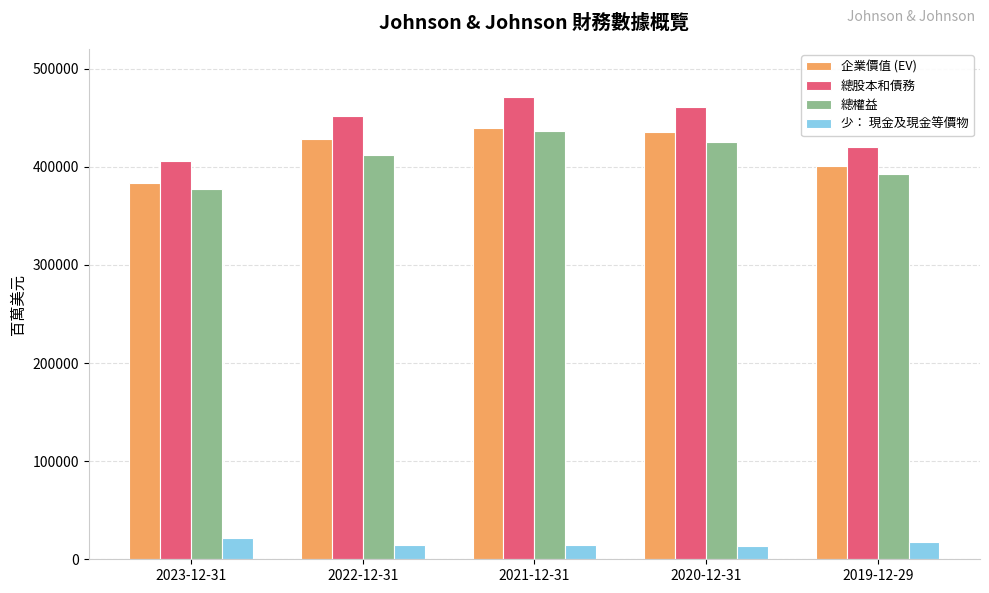

What position from the right is 2019-12-29?

1